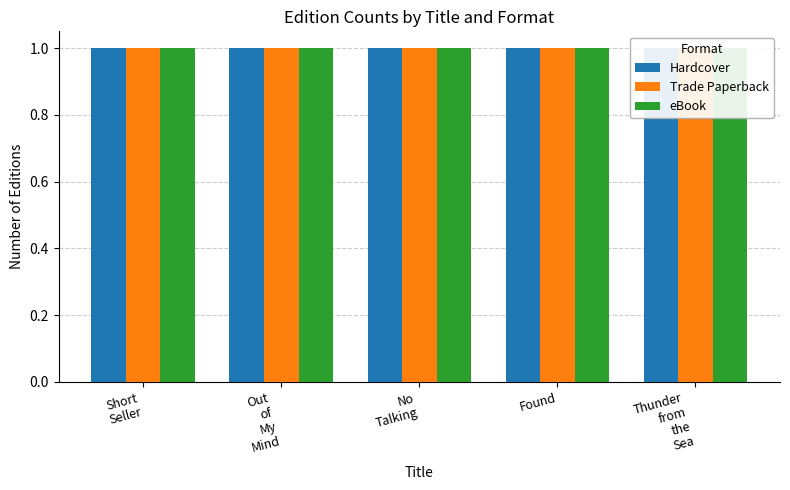

What is the label of the 1st bar from the left?

Short Seller